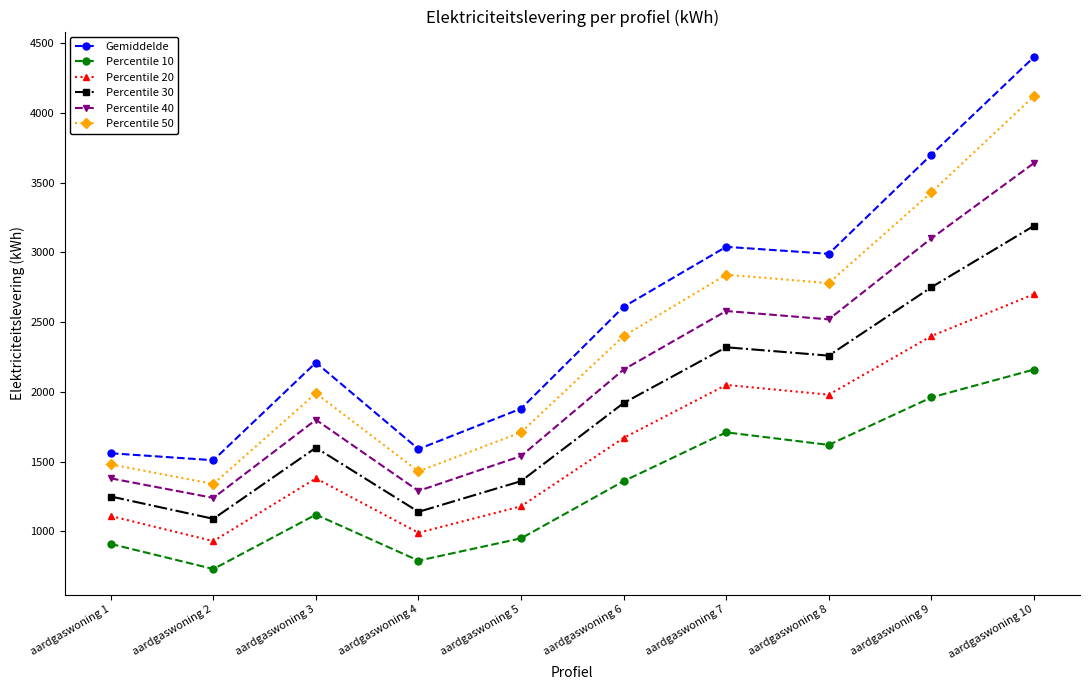

Reading left to right, what are all the values shown in this chart?

Gemiddelde: 1560	1510	2210	1590	1880	2610	3040	2990	3700	4400
Percentile 10: 910	730	1120	790	950	1360	1710	1620	1960	2160
Percentile 20: 1110	930	1380	990	1180	1670	2050	1980	2400	2700
Percentile 30: 1250	1090	1600	1140	1360	1920	2320	2260	2750	3190
Percentile 40: 1380	1240	1800	1290	1540	2160	2580	2520	3100	3640
Percentile 50: 1480	1340	1990	1430	1710	2400	2840	2780	3430	4120